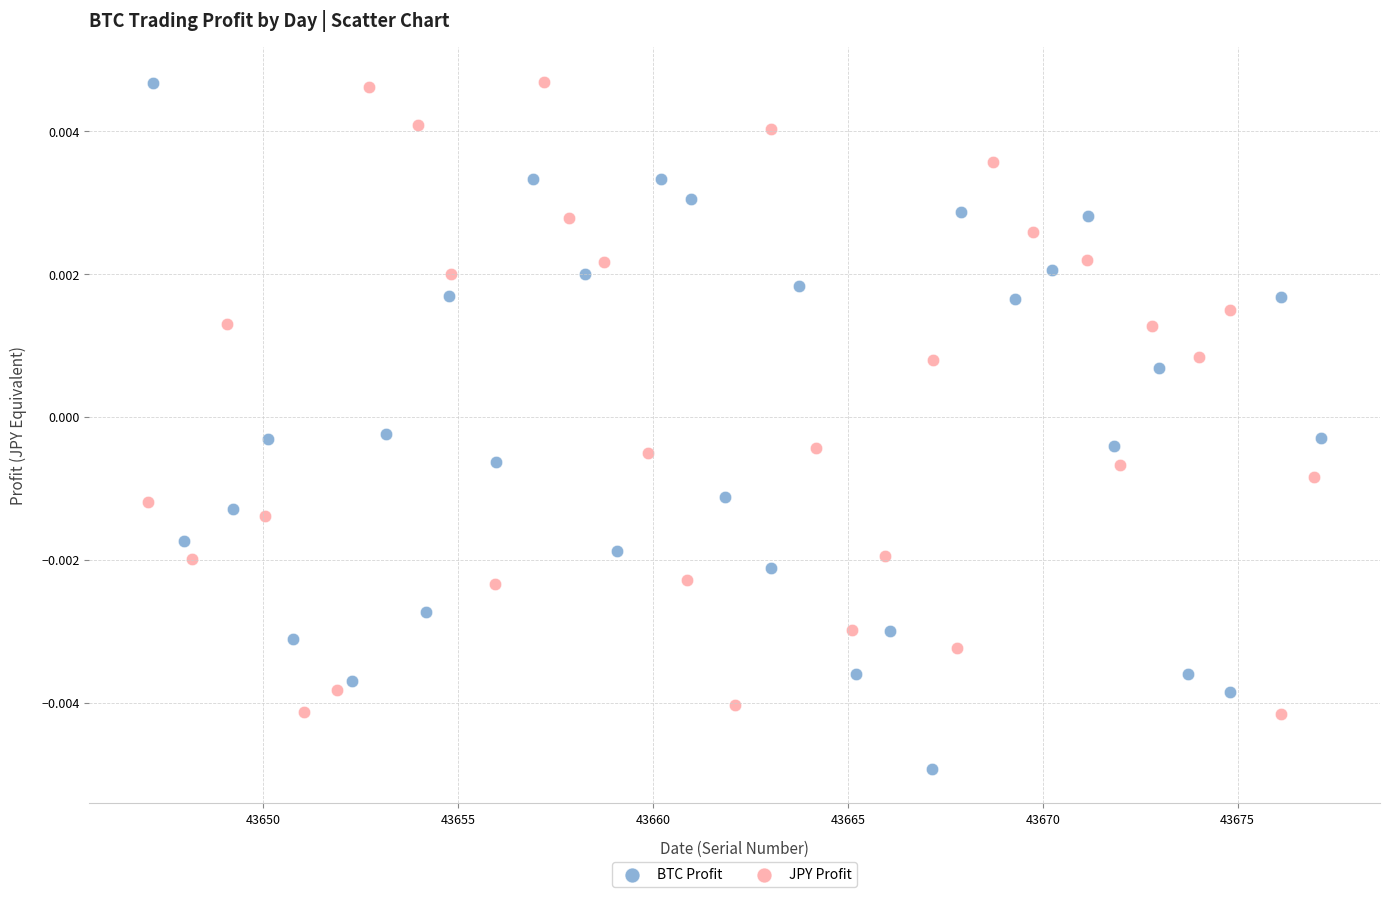

Which series reaches the minimum Y coordinate?

BTC Profit